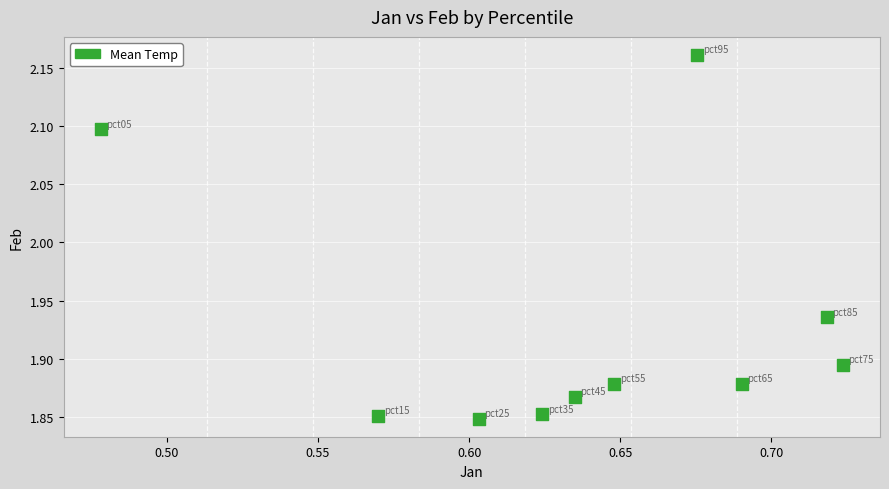

What is the range of Y values (max minus min)?

0.3